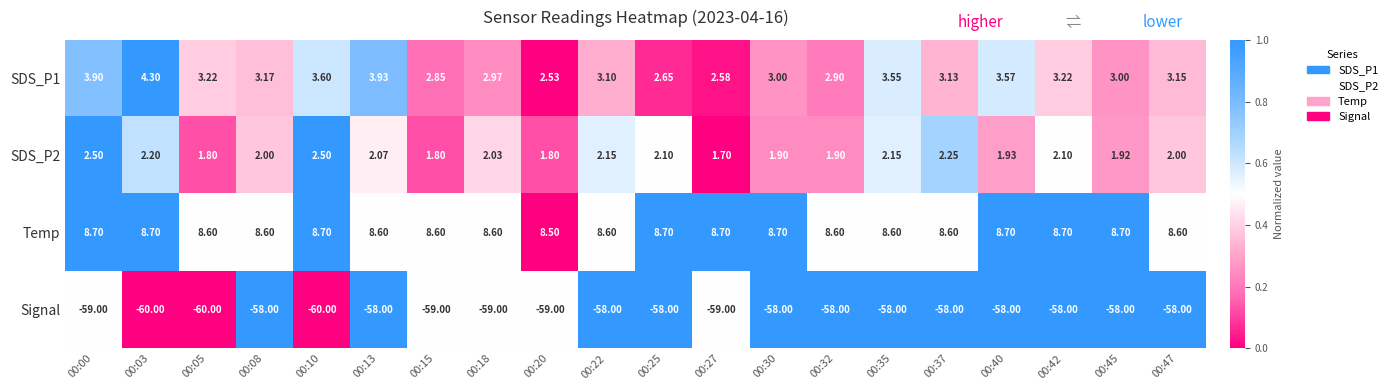

Which series changed the most between 00:05 and 00:18?

Signal